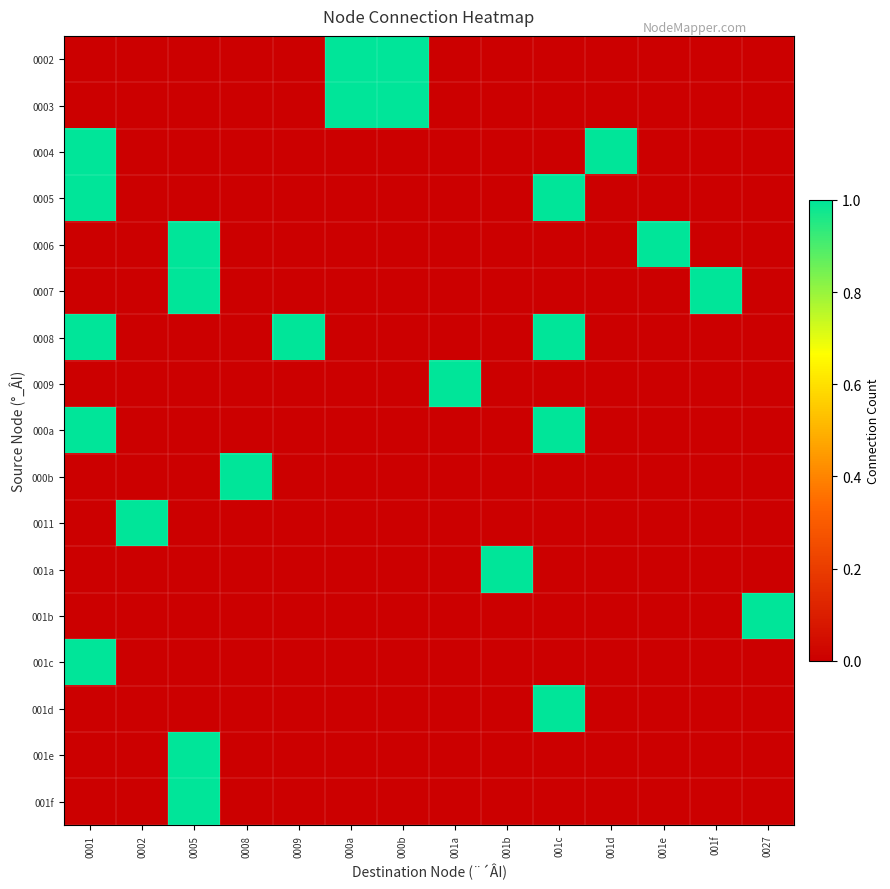

Rank the series at 001e from highest to lowest value.

0006, 0002, 0003, 0004, 0005, 0007, 0008, 0009, 000a, 000b, 0011, 001a, 001b, 001c, 001d, 001e, 001f